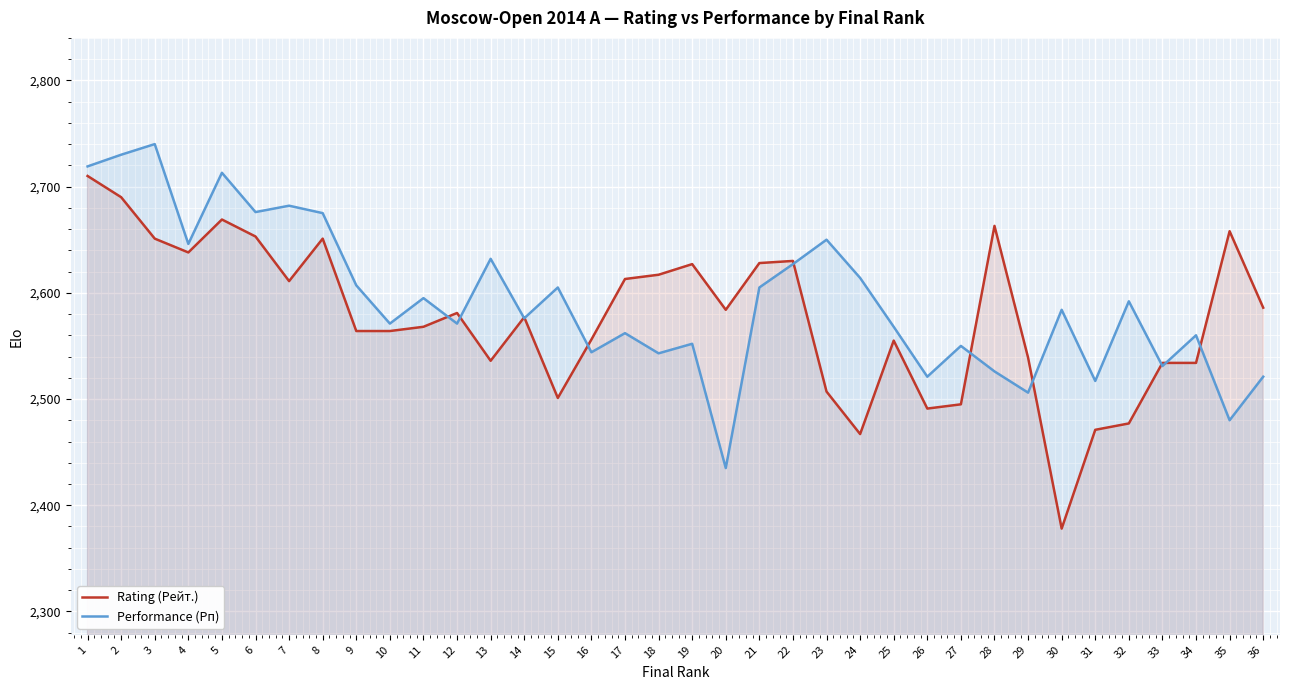

How many data points does each series have?

36